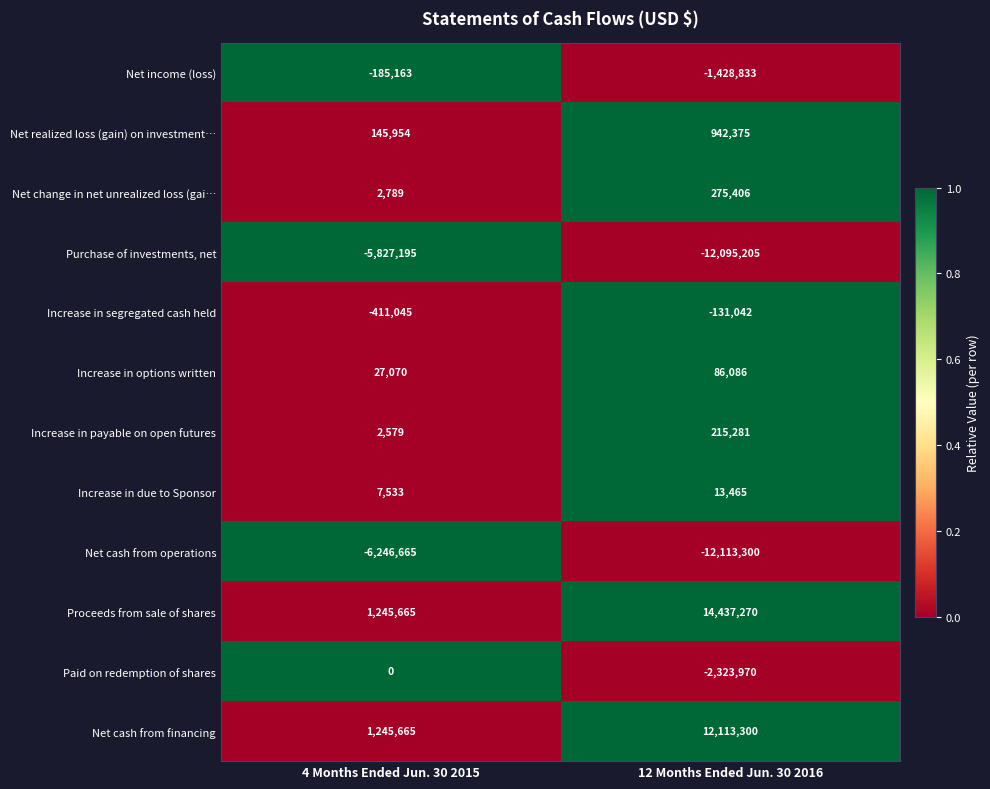

The Net change in net unrealized loss (gai… series shows 275406 at 12 Months Ended Jun. 30 2016. True or false?

True